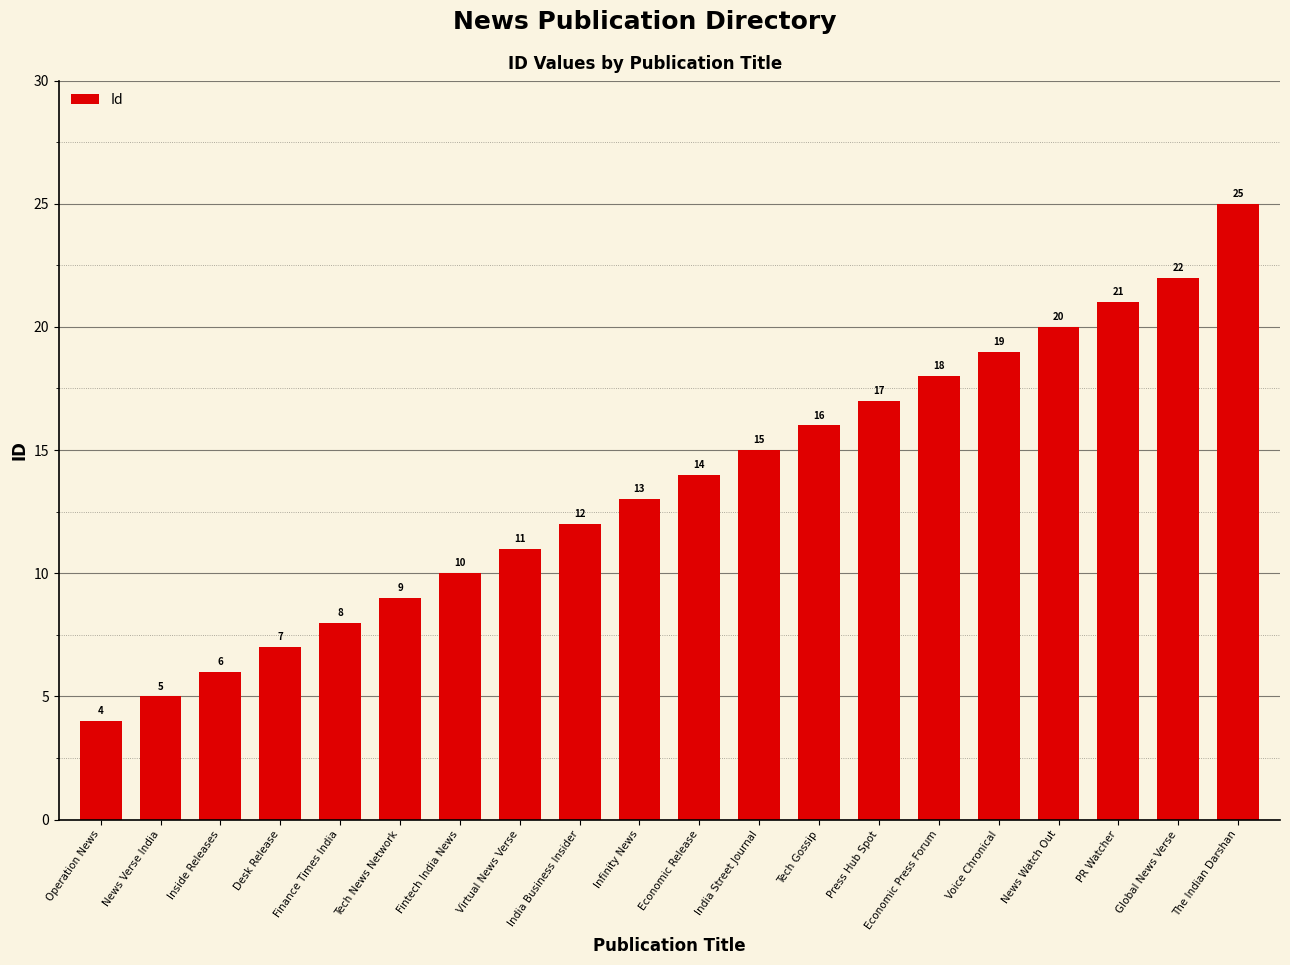

Where is the data nearest to the value 14?

Economic Release